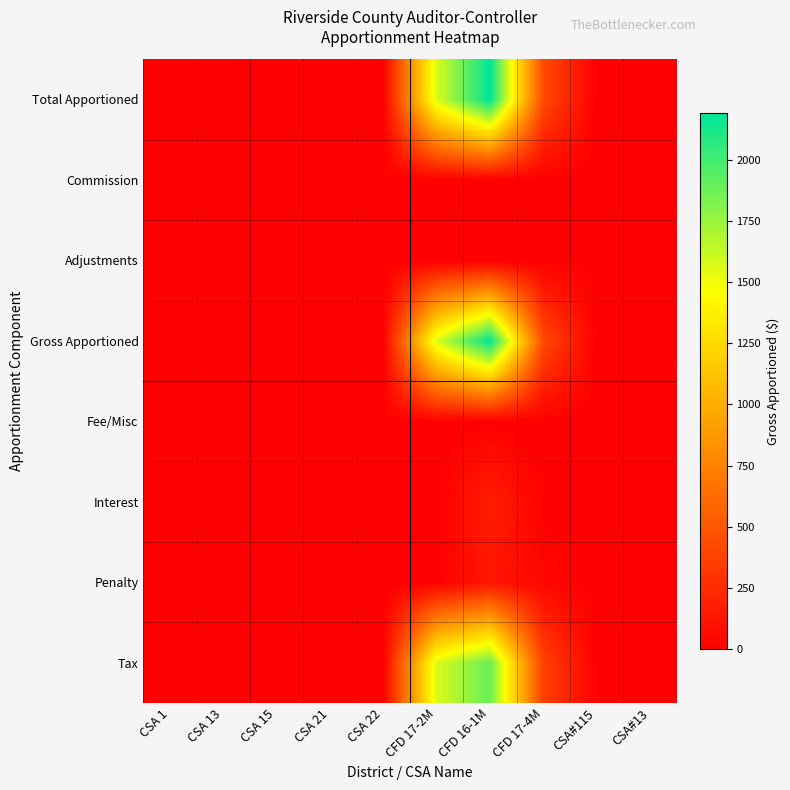

At which category does the chart reach its minimum across all series?

CSA 1